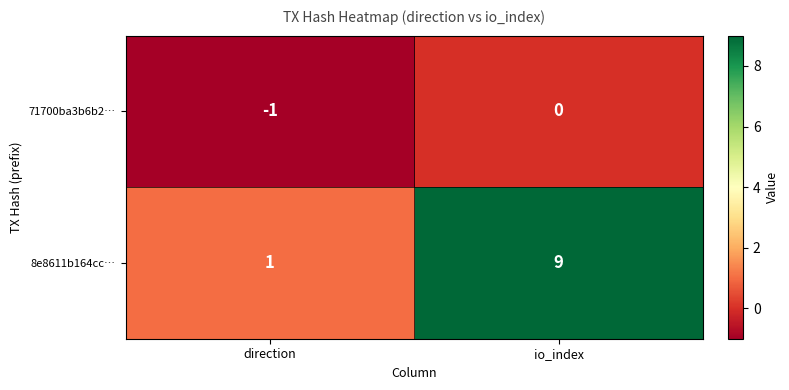

At which label is 8e8611b164cc… closest to 5?

direction